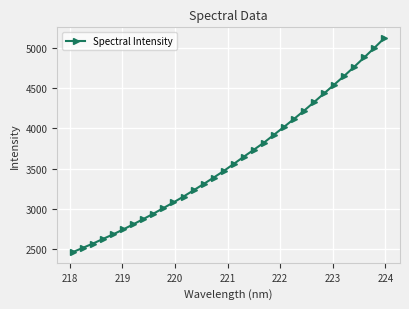

What is the value of the 2nd point from the left?

2510.5